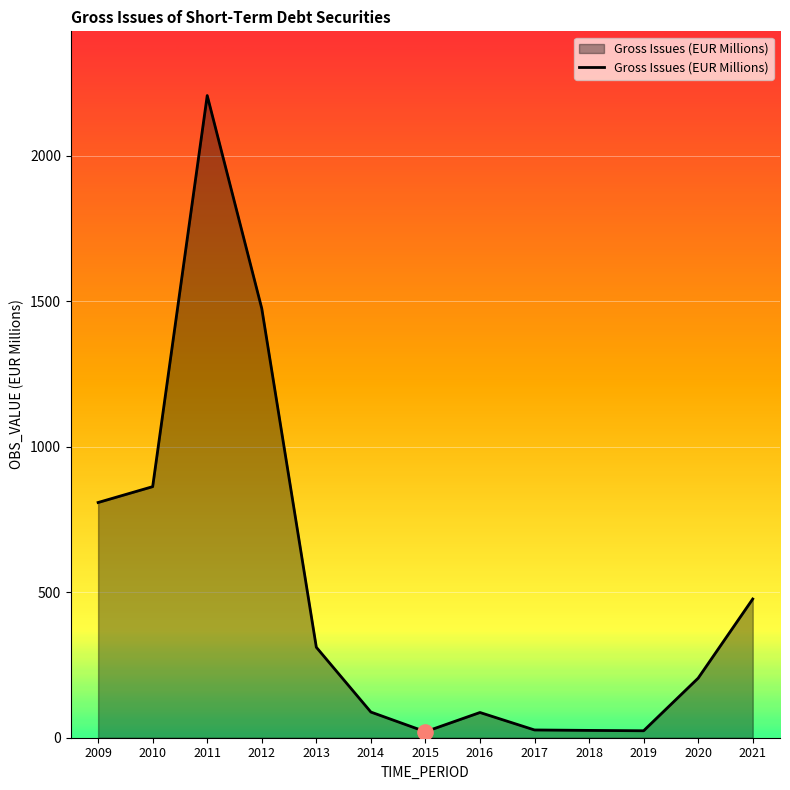

What is the change in value from 2015 to 2021?

+456.0